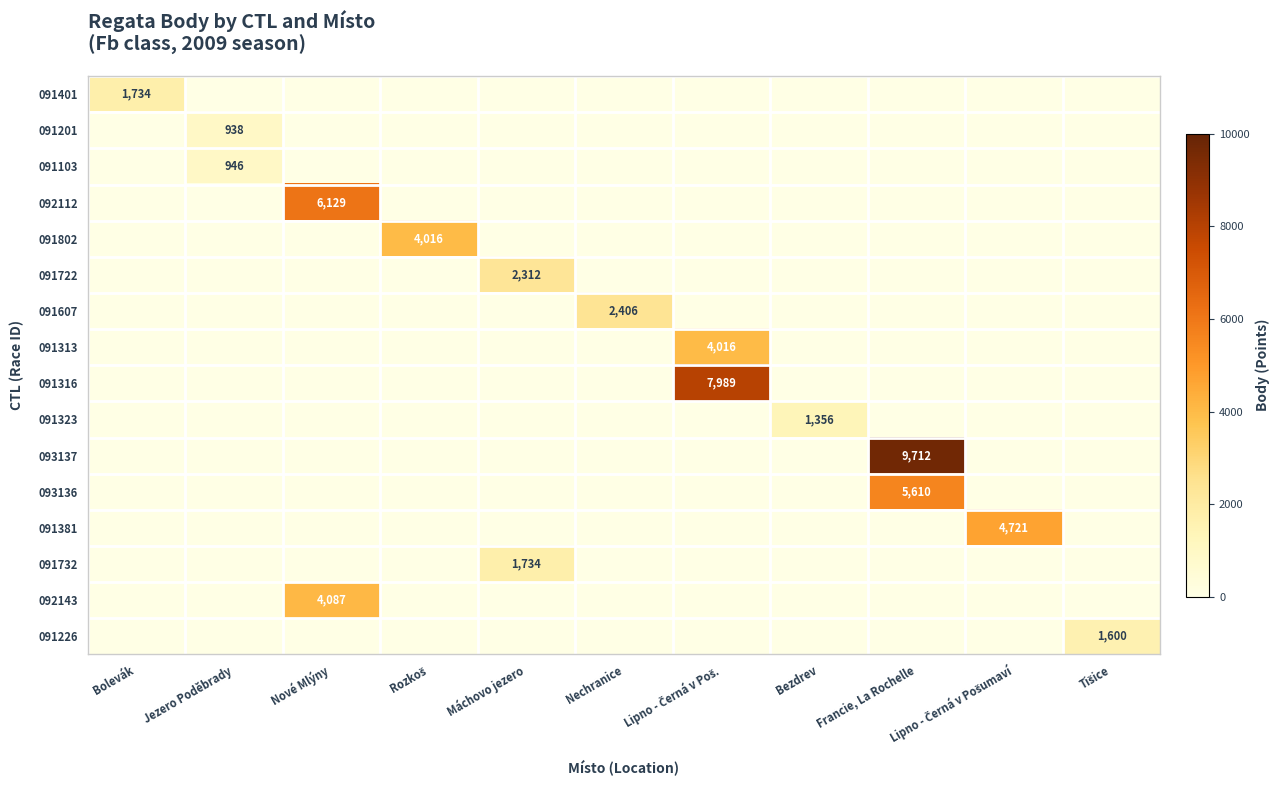

What is the sum of all 091732 values?

1734